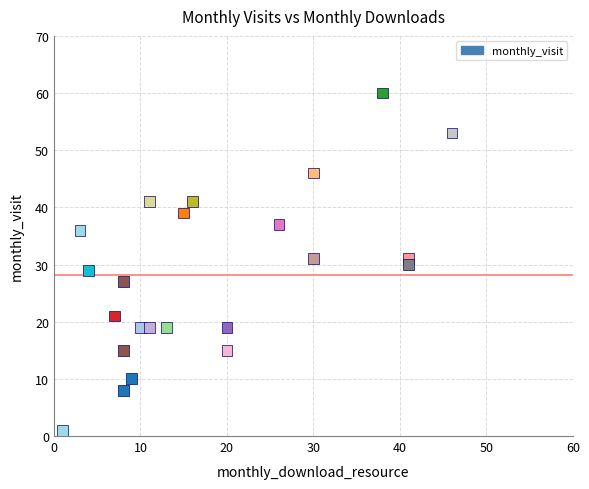

What is the range of Y values (max minus min)?

59